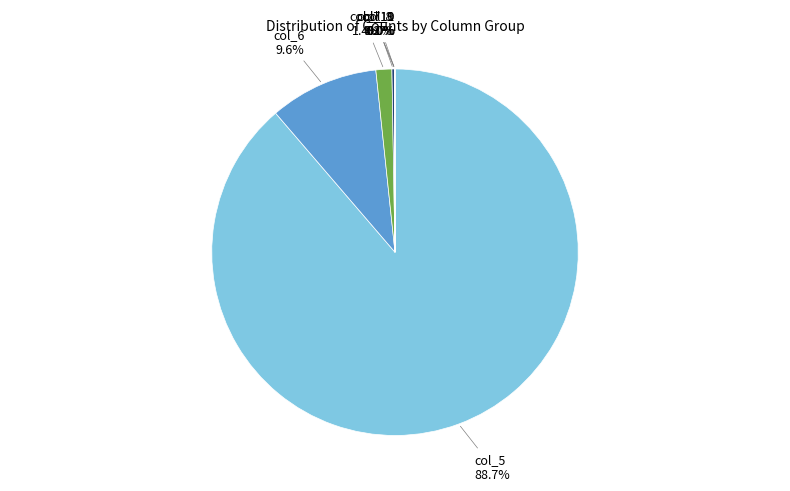

Is there a majority slice in this chart?

Yes